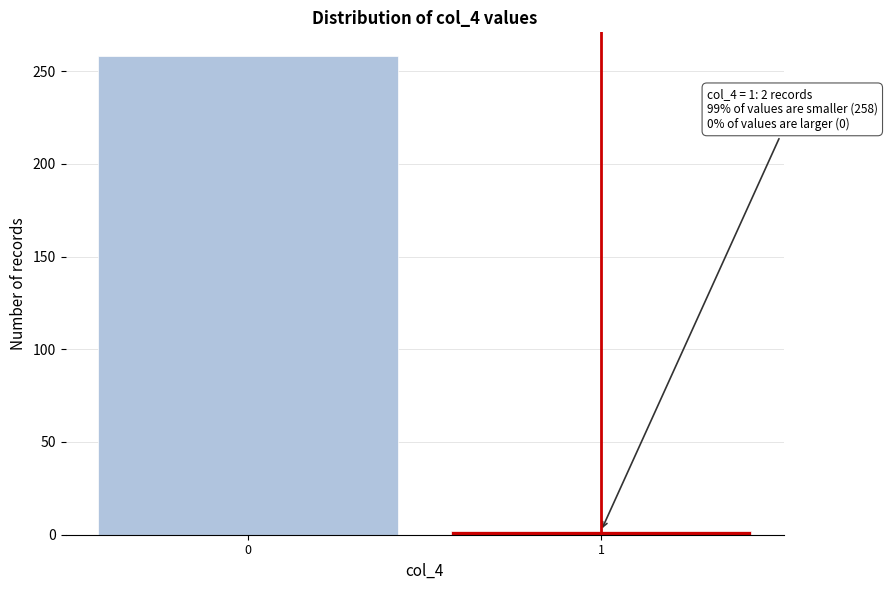

Reading left to right, transcribe all the data shown in this chart.

0=258	1=2